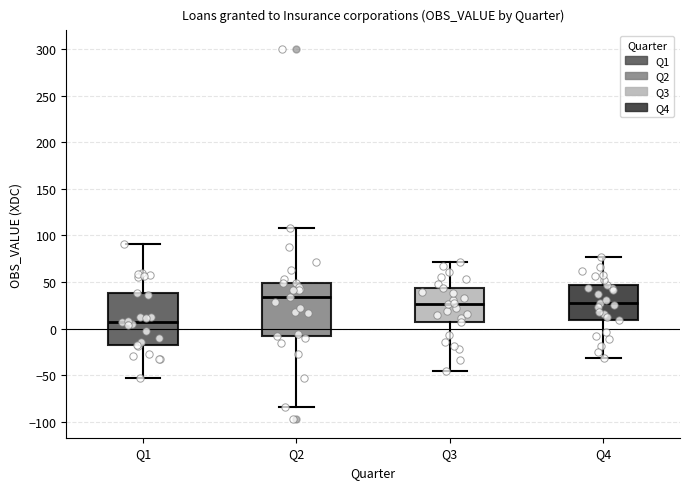

Reading left to right, read every box against the y-axis: the position of its median line, the range the box covers, and the ends of its whiskers. The values are not printed on the chart, so give them approximately, as read against the axis.

Q1: median 5, box -15 to 40, whiskers -55 to 90
Q2: median 35, box -10 to 50, whiskers -85 to 110
Q3: median 25, box 5 to 45, whiskers -45 to 70
Q4: median 30, box 10 to 45, whiskers -30 to 75